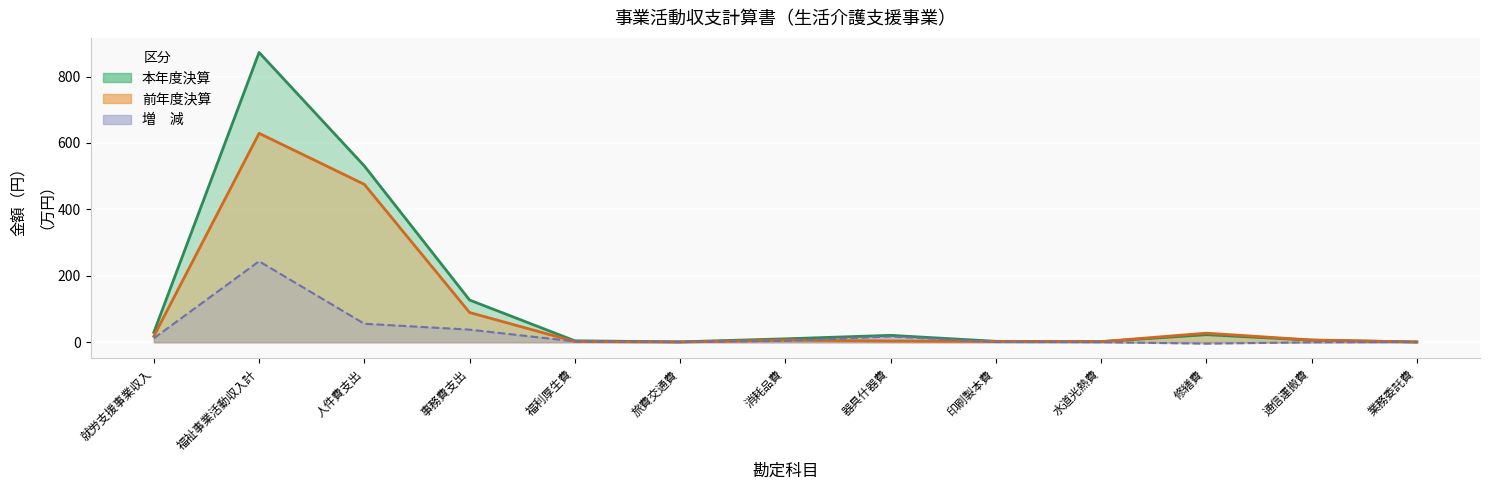

Is it true that 増減 equals -0.7 at 通信運搬費?

False